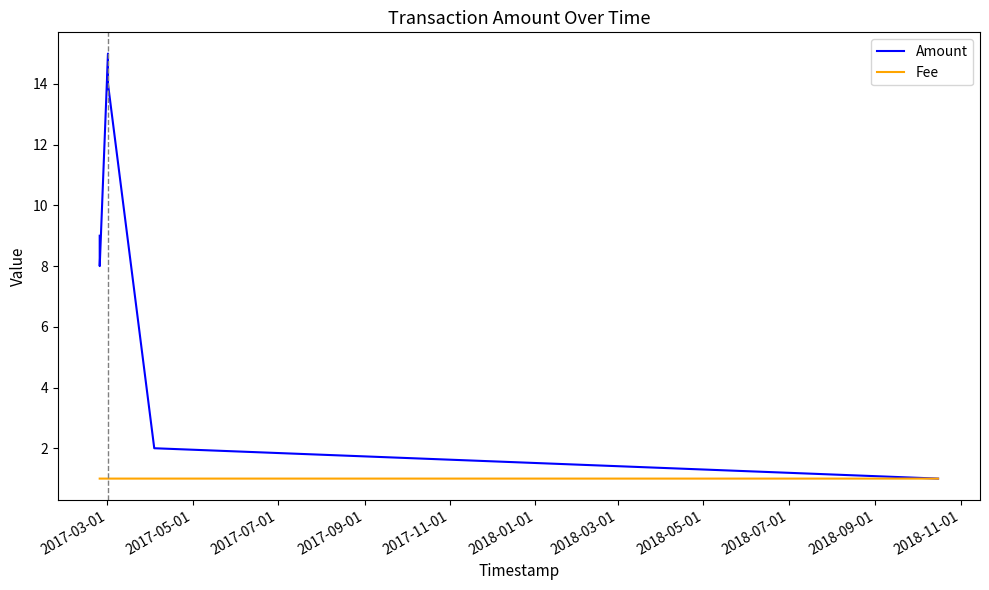

Rank the series by their average value, from lowest to highest.

Fee, Amount